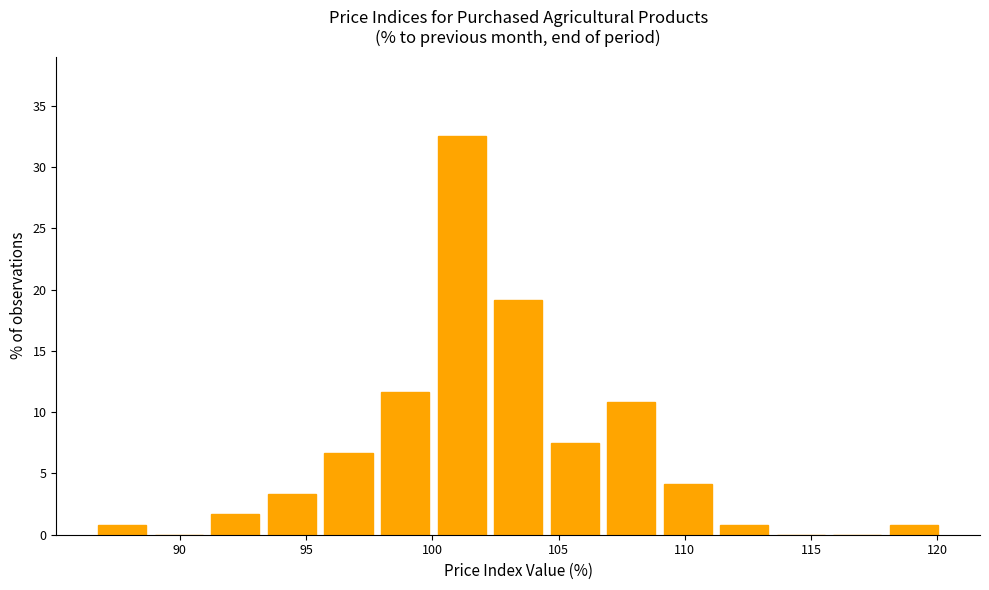

Reading left to right, transcribe this chart: for each bar, give the range it covers on the x-axis and its height. Neither the bar edges nor the heights are printed on the chart, so give them approximately, as read against the axes.

86.5 to 89.0: 1.0
89.0 to 91.0: 0
91.0 to 93.5: 1.5
93.5 to 95.5: 3.5
95.5 to 98.0: 6.5
98.0 to 100.0: 11.5
100.0 to 102.5: 32.5
102.5 to 104.5: 19.0
104.5 to 107.0: 7.5
107.0 to 109.0: 11.0
109.0 to 111.0: 4.0
111.0 to 113.5: 1.0
113.5 to 115.5: 0
115.5 to 118.0: 0
118.0 to 120.0: 1.0